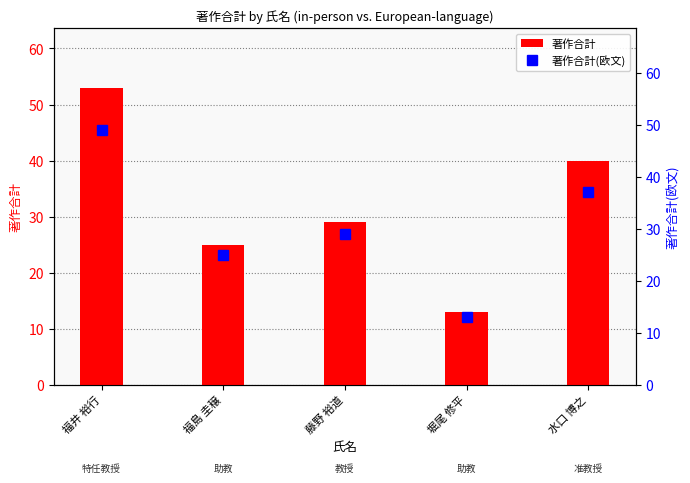

Which has a higher value, 福井 裕行 or 水口 博之?

福井 裕行